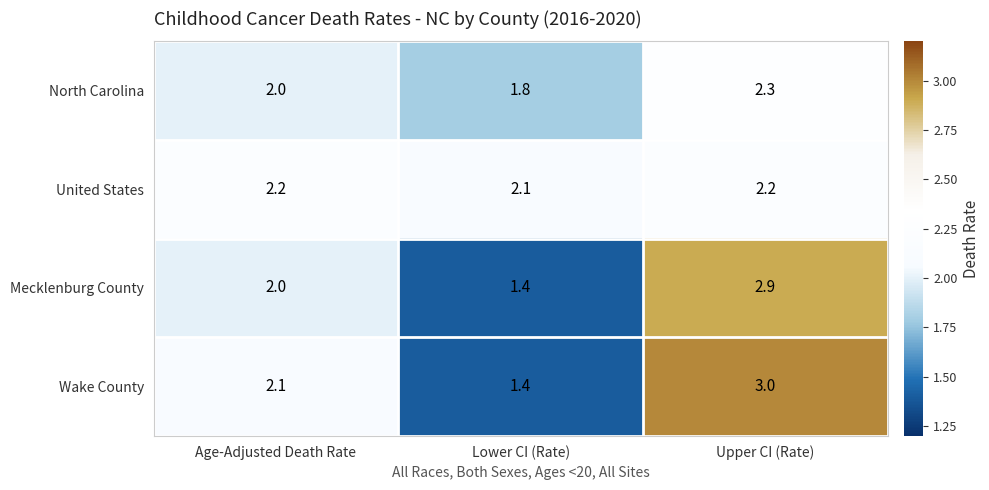

Reading left to right, what are all the values shown in this chart?

North Carolina: Age-Adjusted Death Rate=2.0	Lower CI (Rate)=1.8	Upper CI (Rate)=2.3
United States: Age-Adjusted Death Rate=2.2	Lower CI (Rate)=2.1	Upper CI (Rate)=2.2
Mecklenburg County: Age-Adjusted Death Rate=2.0	Lower CI (Rate)=1.4	Upper CI (Rate)=2.9
Wake County: Age-Adjusted Death Rate=2.1	Lower CI (Rate)=1.4	Upper CI (Rate)=3.0